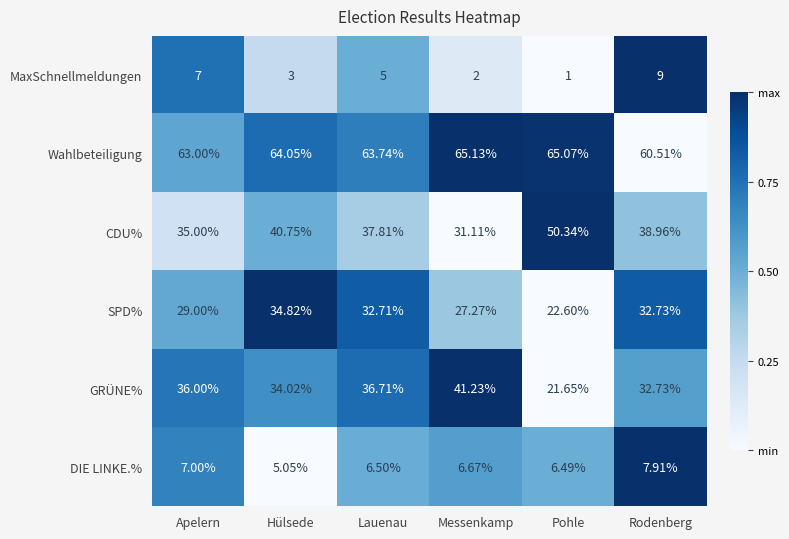

Where is Wahlbeteiligung nearest to the value 62?

Apelern